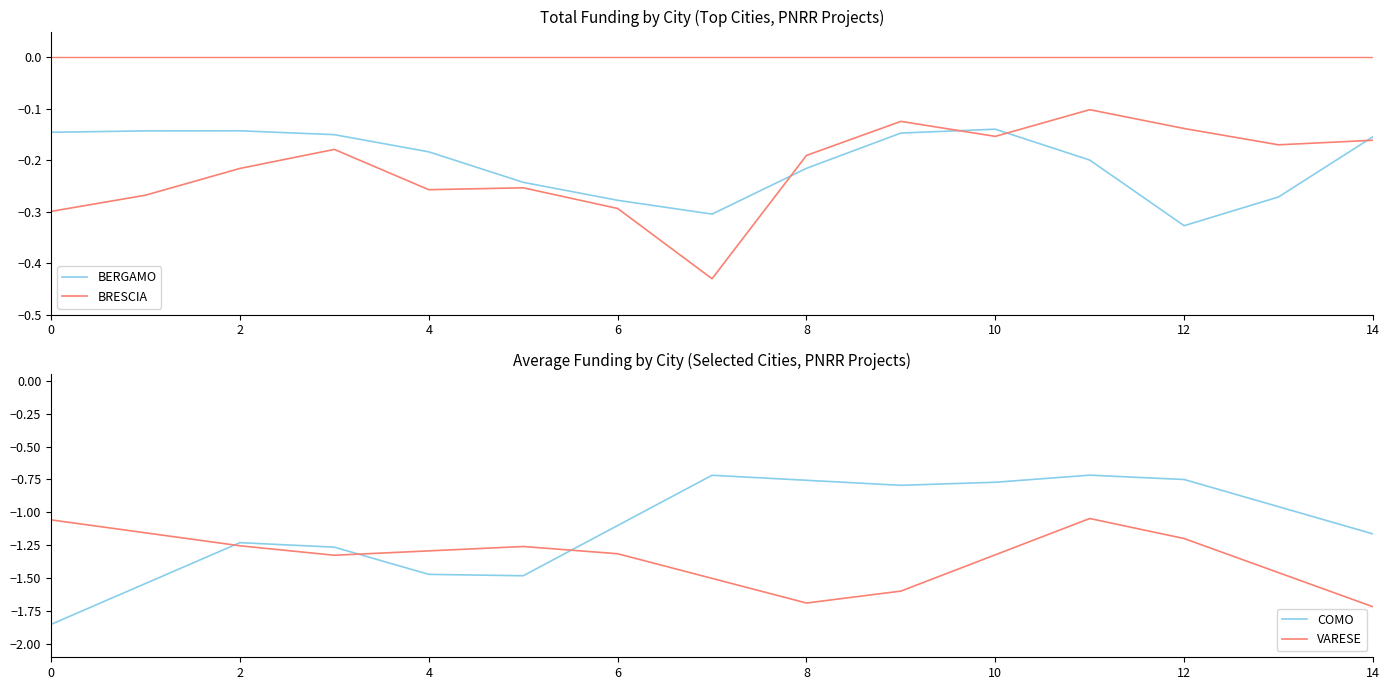

What is the maximum value for COMO?

-0.7